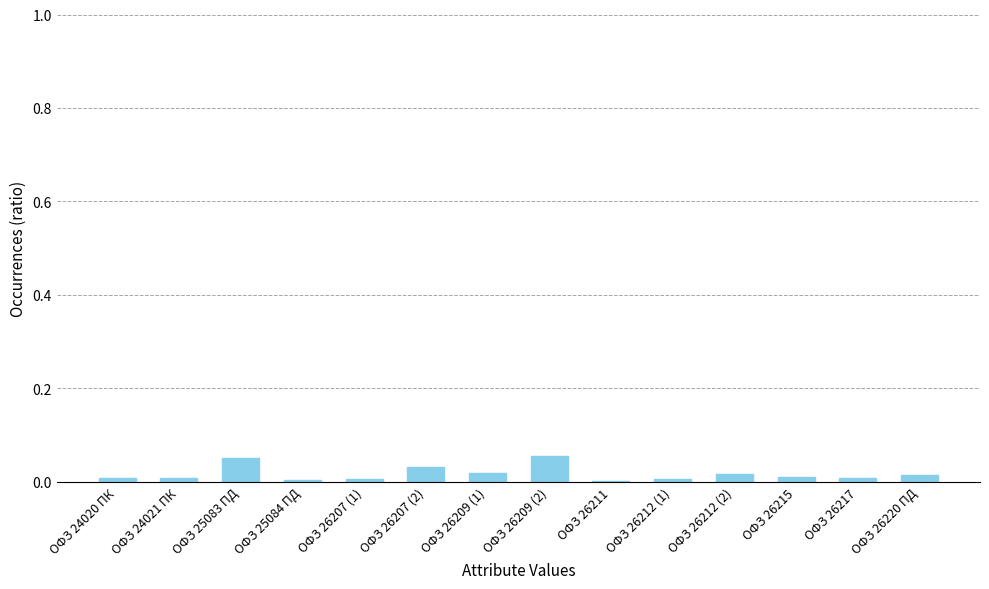

True or false: the data shows 0.0 at ОФЗ 24021 ПК.

True